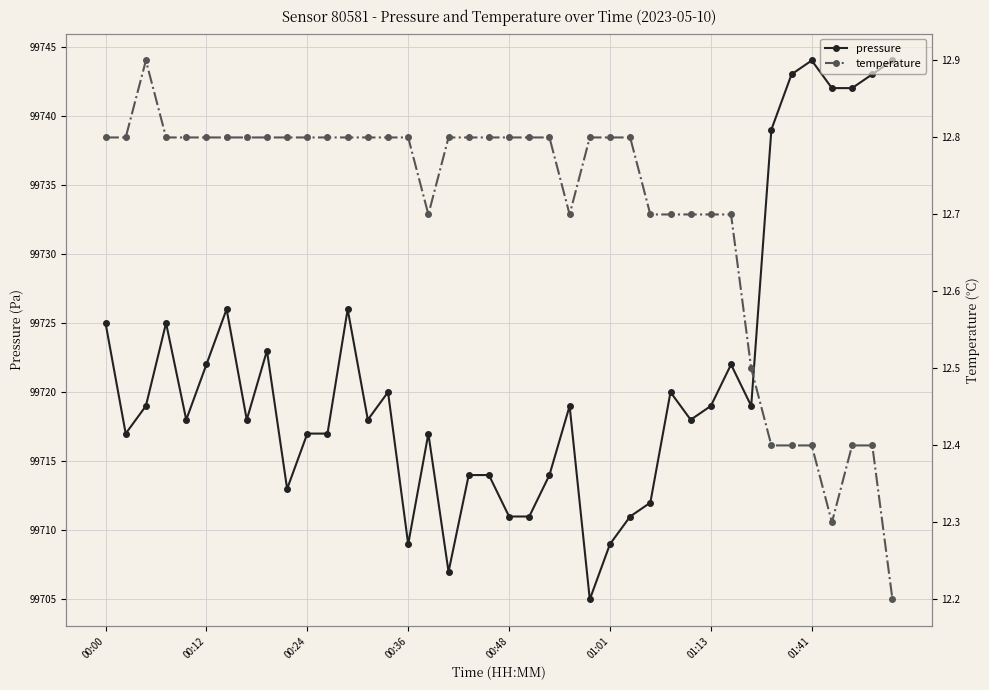

True or false: pressure has more than 2 points higher than both neighbors.

True